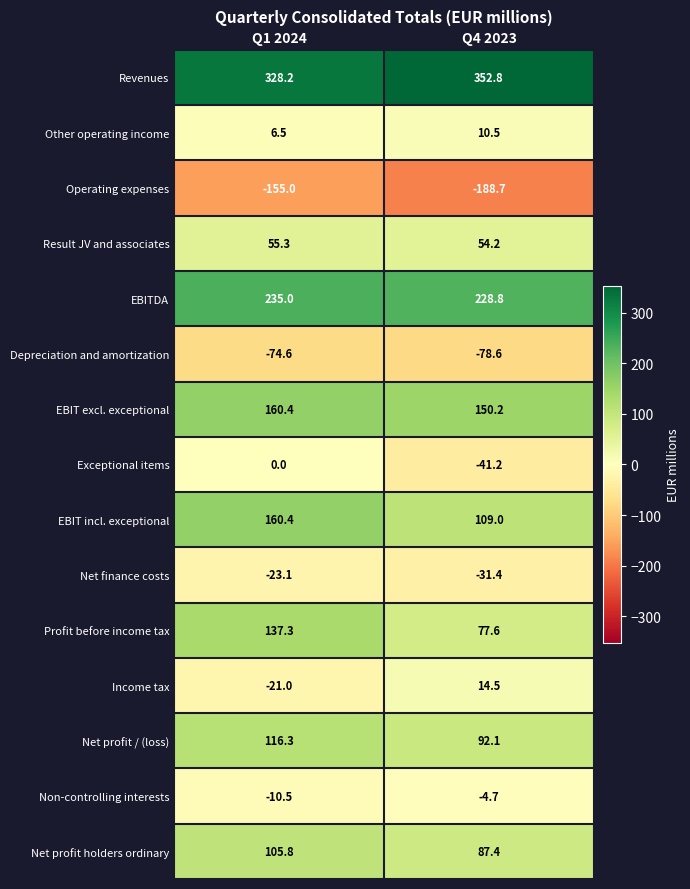

Which series has the largest total across all categories?

Revenues